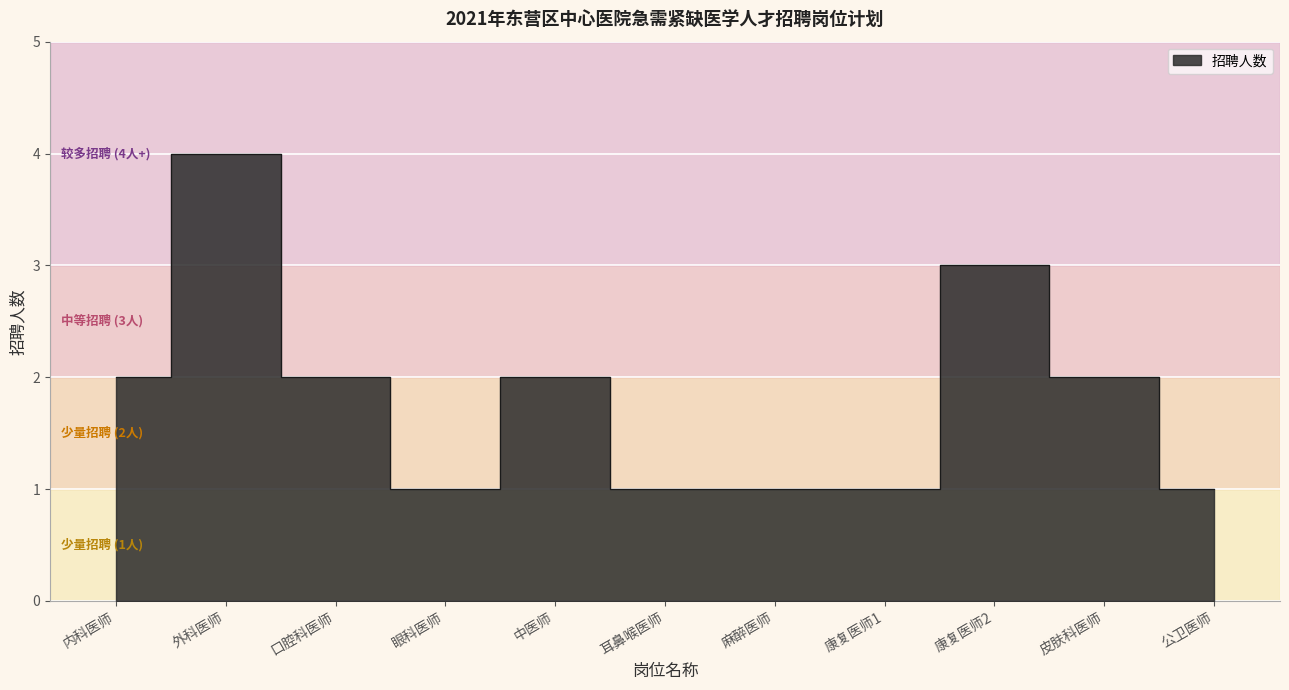

Rank the categories by value from highest to lowest.

外科医师, 康复医师2, 内科医师, 口腔科医师, 中医师, 皮肤科医师, 眼科医师, 耳鼻喉医师, 麻醉医师, 康复医师1, 公卫医师